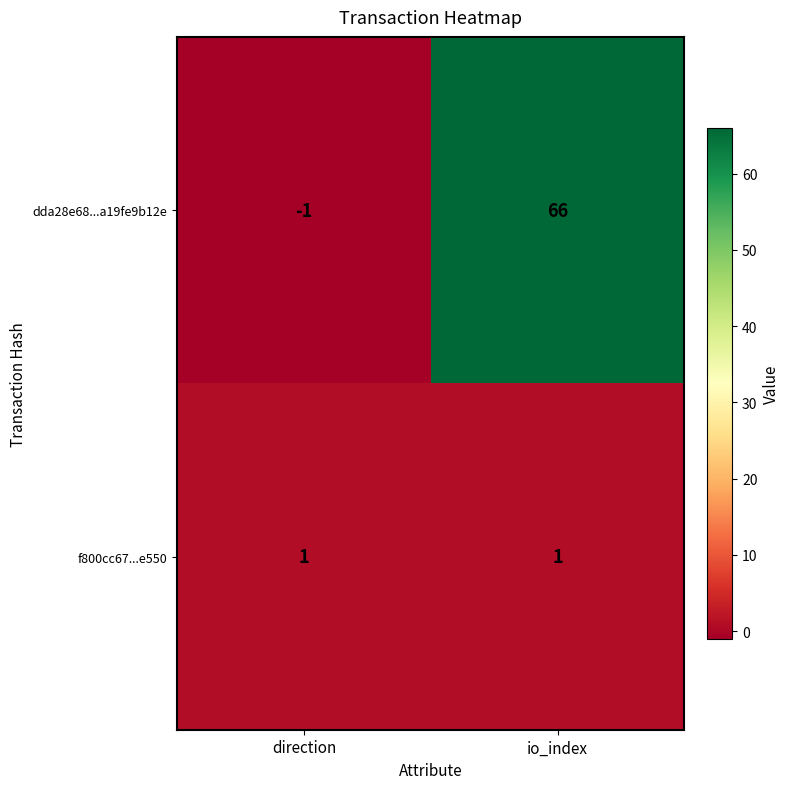

What is the sum of all dda28e68...a19fe9b12e values?

65